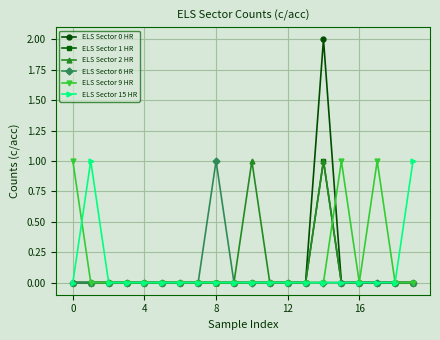

Count the number of categories in the chart.

20